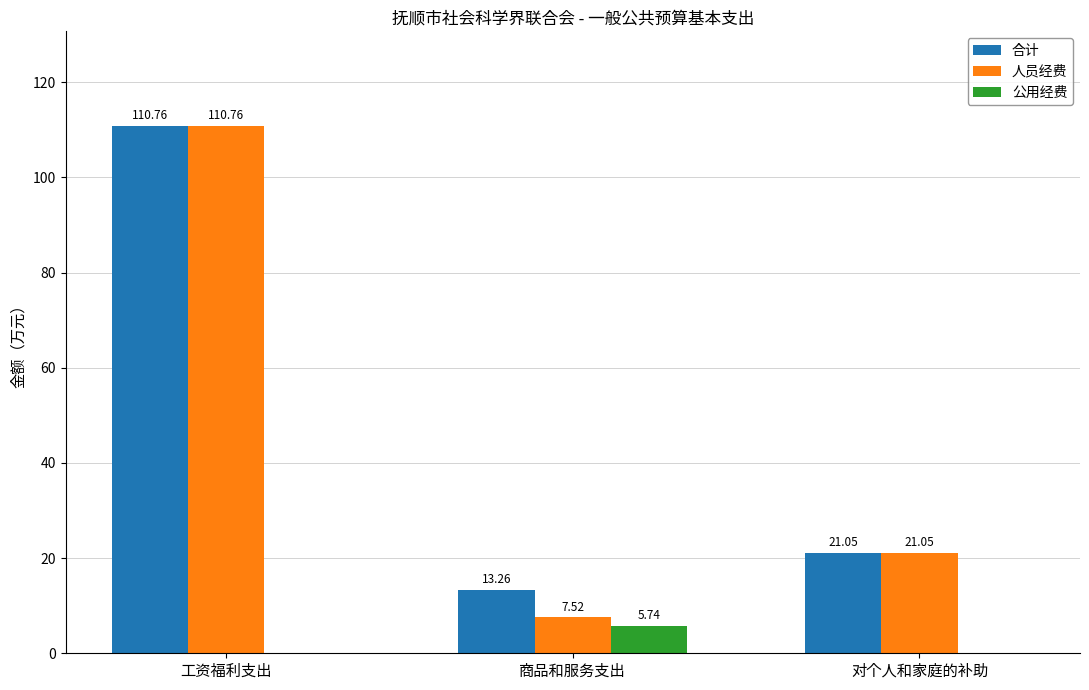

Which series changed the most between 商品和服务支出 and 对个人和家庭的补助?

人员经费